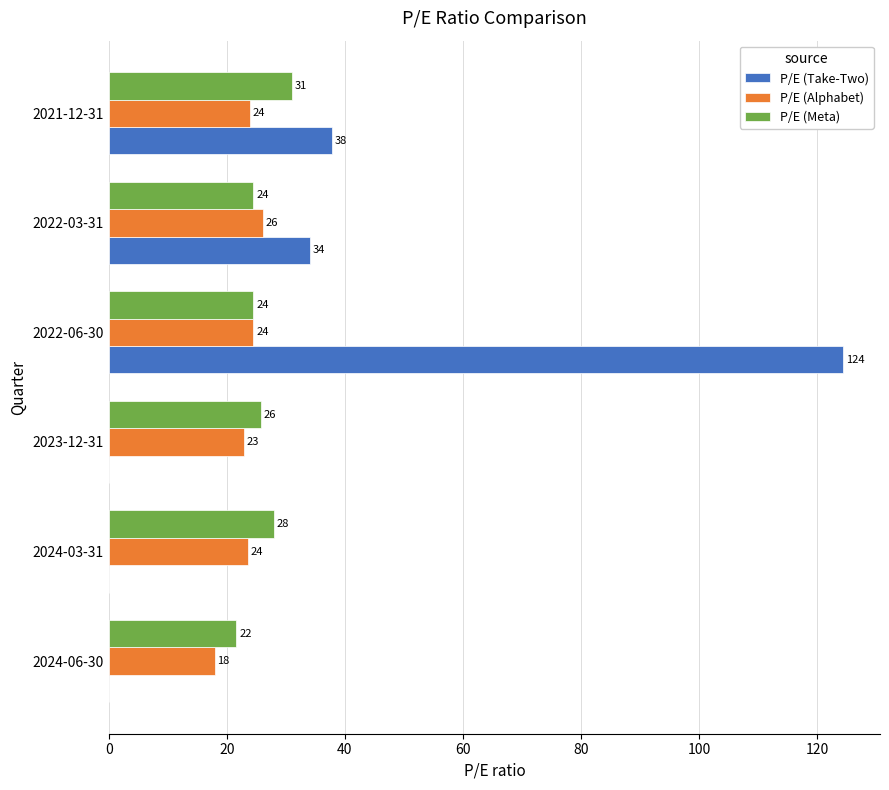

Which series has the largest total across all categories?

P/E (Take-Two)